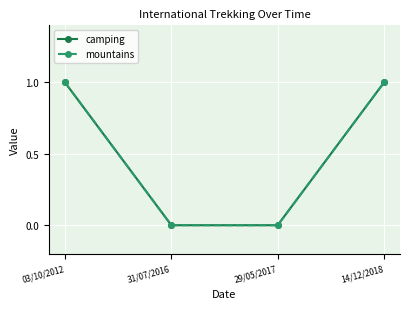

What is the label of the 1st point from the left?

03/10/2012